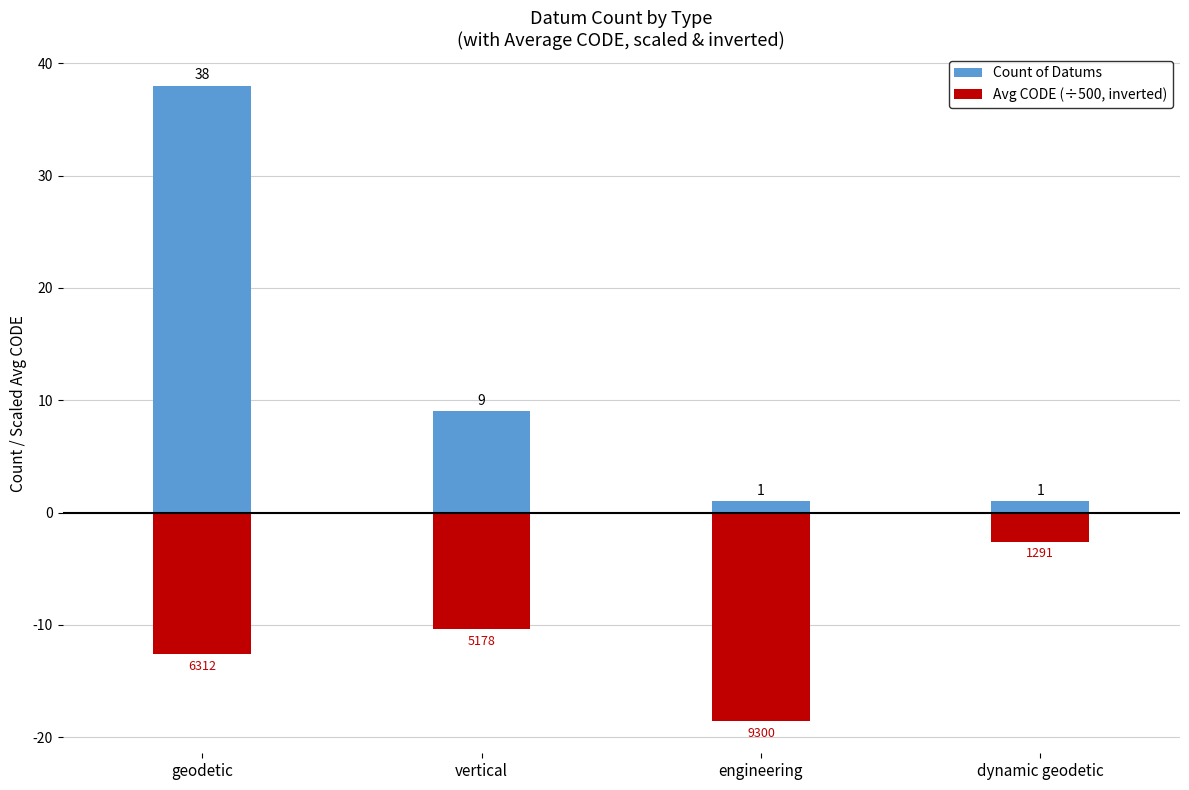

Rank the series by their average value, from highest to lowest.

Count of Datums, Avg CODE (÷500, inverted)